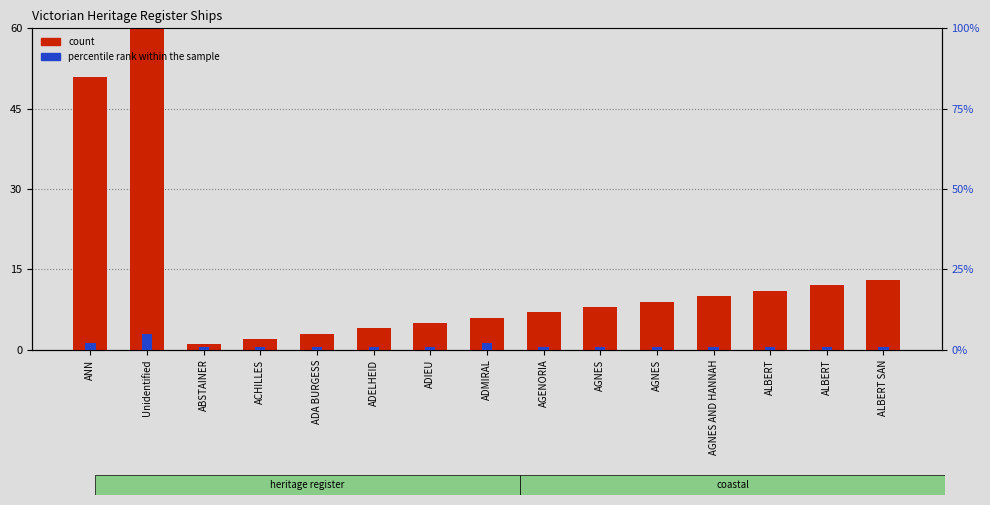

Reading left to right, extract all data points from this chart.

count: ANN=51	Unidentified=1009	ABSTAINER=1	ACHILLES=2	ADA BURGESS=3	ADELHEID=4	ADIEU=5	ADMIRAL=6	AGENORIA=7	AGNES=8	AGNES=9	AGNES AND HANNAH=10	ALBERT=11	ALBERT=12	ALBERT SAN=13
percentile rank within the sample: ANN=2	Unidentified=5	ABSTAINER=1	ACHILLES=1	ADA BURGESS=1	ADELHEID=1	ADIEU=1	ADMIRAL=2	AGENORIA=1	AGNES=1	AGNES=1	AGNES AND HANNAH=1	ALBERT=1	ALBERT=1	ALBERT SAN=1